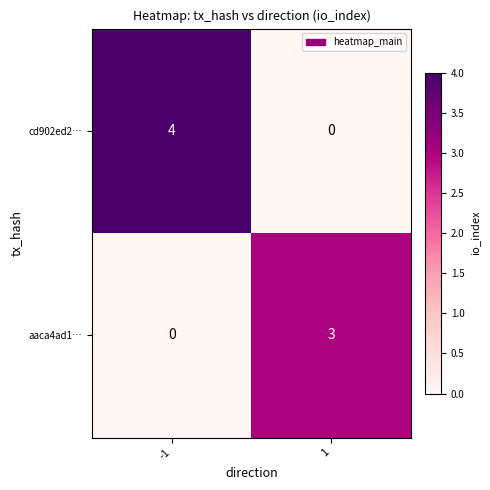

Reading left to right, what are all the values shown in this chart?

cd902ed2…: -1=4	1=0
aaca4ad1…: -1=0	1=3